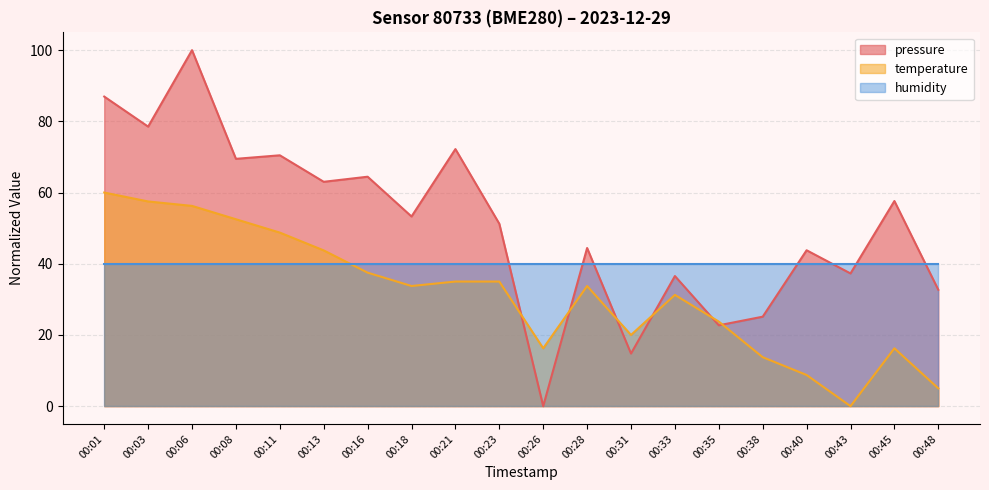

What is the maximum value shown in the chart?

100.0